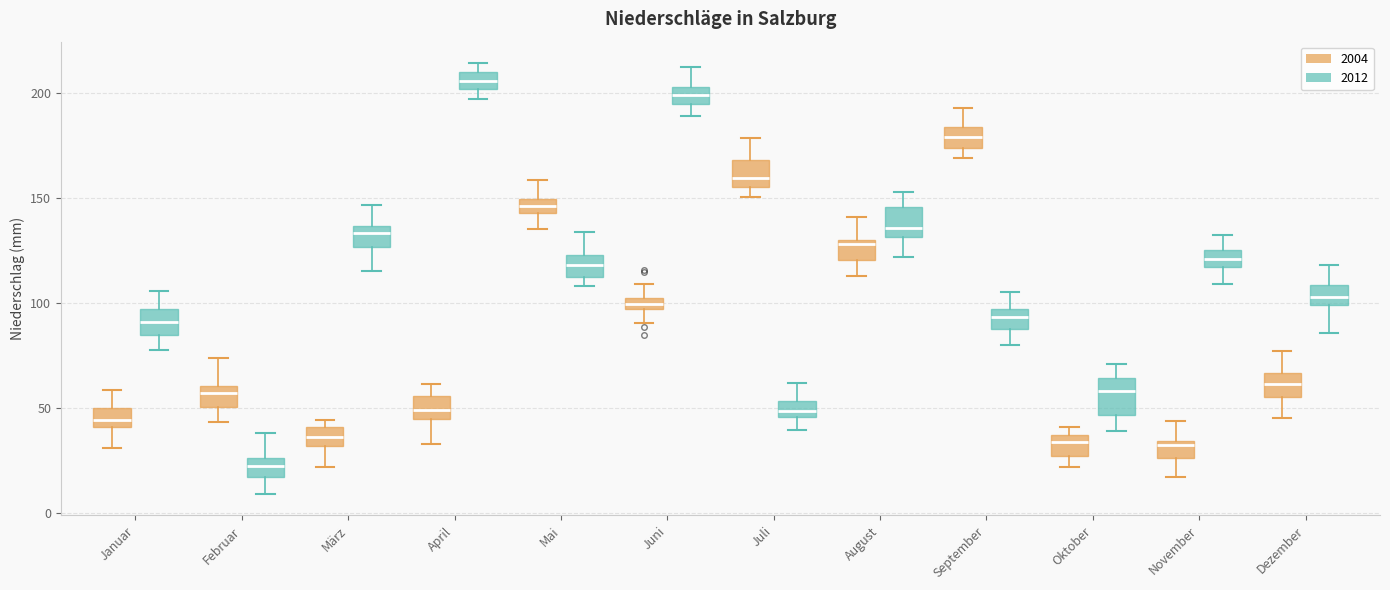

Where does the median line of the box for März (2004) sit on the y-axis? The values are not printed on the chart, so give them approximately, as read against the axis.

35